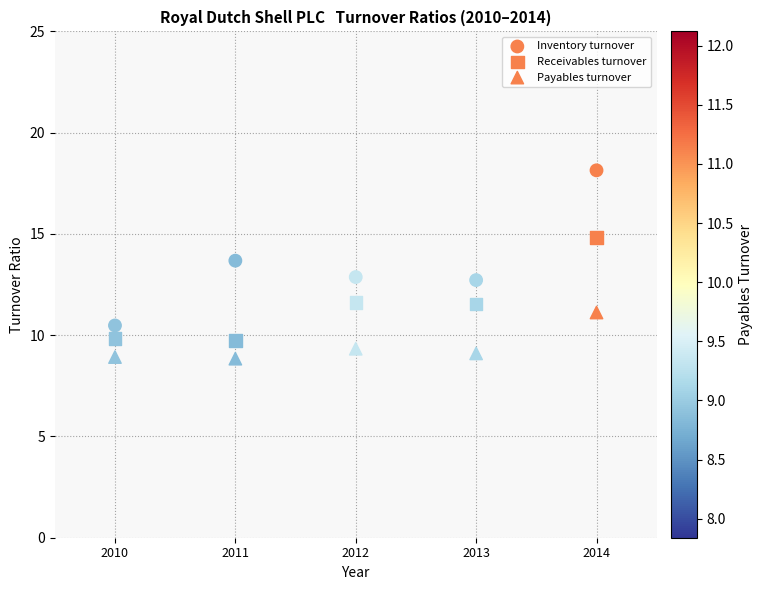

Count the number of points in this scatter plot.

15